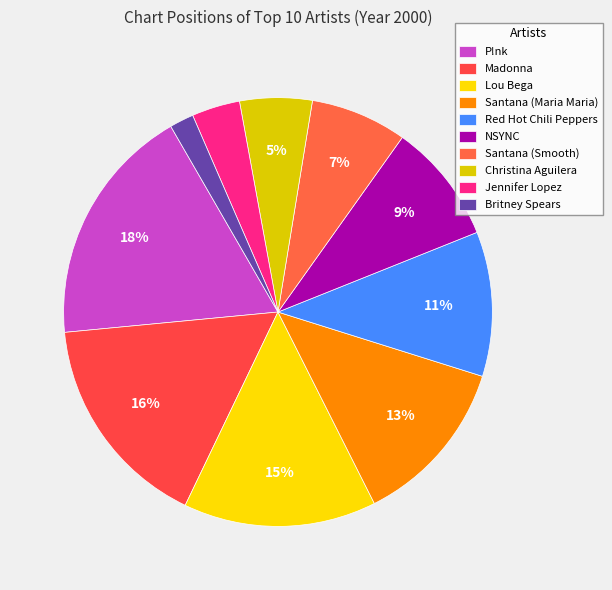

The P!nk slice represents 14% of the pie. True or false?

False